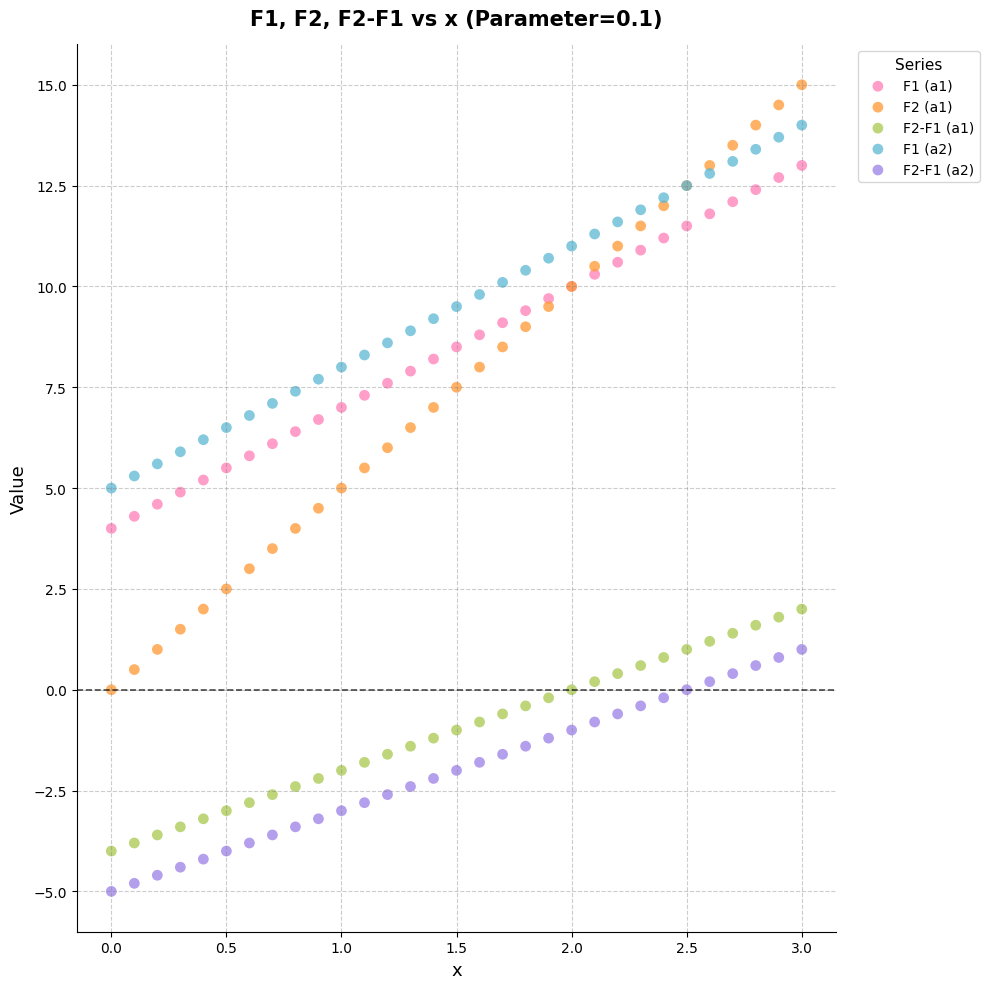

What is the X range (max minus min) for the scatter plot?

3.0